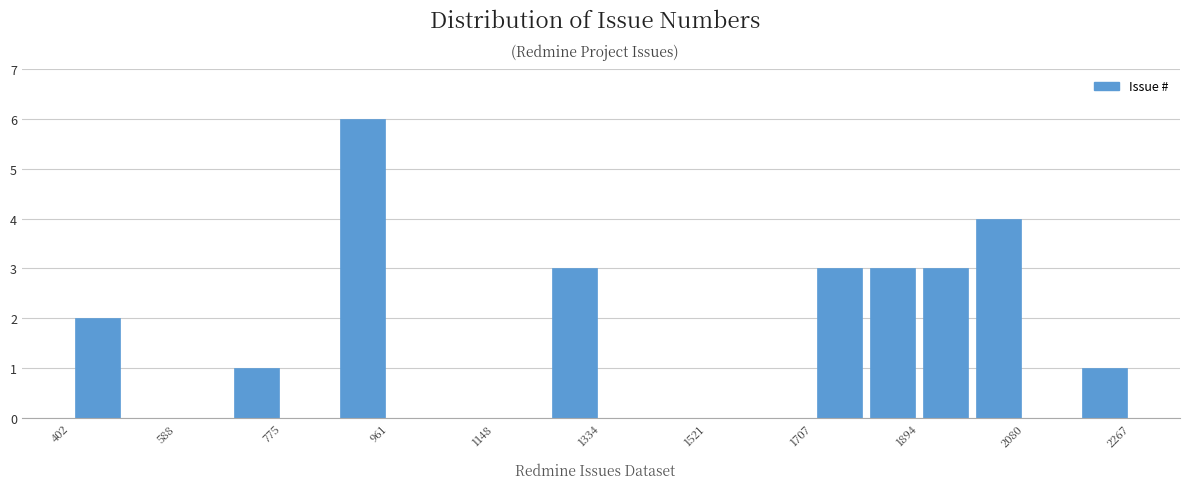

Reading left to right, transcribe this chart: for each bar, give the range it covers on the x-axis and its height. Neither the bar edges nor the heights are printed on the chart, so give them approximately, as read against the axes.

400 to 500: 2
500 to 580: 0
580 to 680: 0
680 to 780: 1
780 to 860: 0
860 to 960: 6
960 to 1060: 0
1060 to 1140: 0
1140 to 1240: 0
1240 to 1340: 3
1340 to 1420: 0
1420 to 1520: 0
1520 to 1620: 0
1620 to 1700: 0
1700 to 1800: 3
1800 to 1900: 3
1900 to 1980: 3
1980 to 2080: 4
2080 to 2180: 0
2180 to 2260: 1